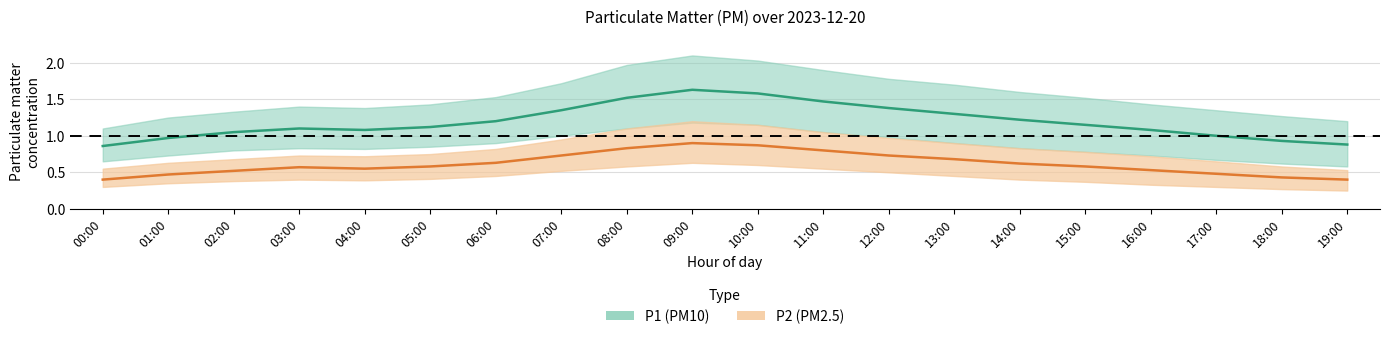

Which series has the largest total across all categories?

P1_high